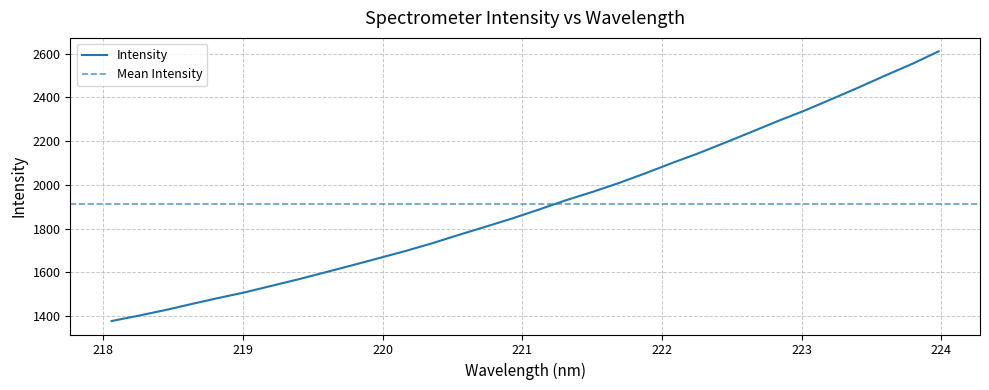

What is the difference between the maximum and minimum values?

1233.0